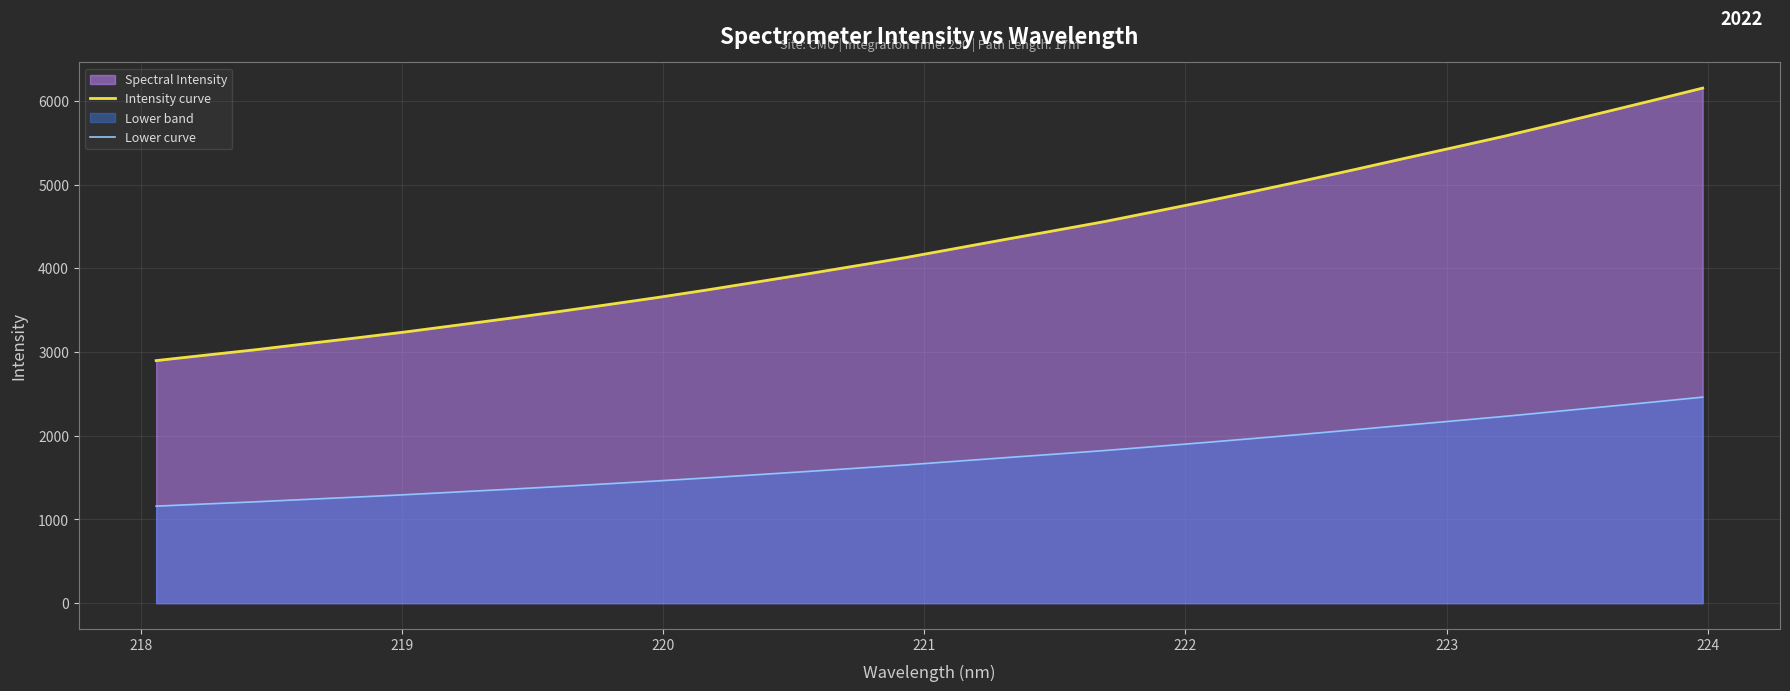

True or false: Lower curve and Intensity curve intersect in this chart.

False